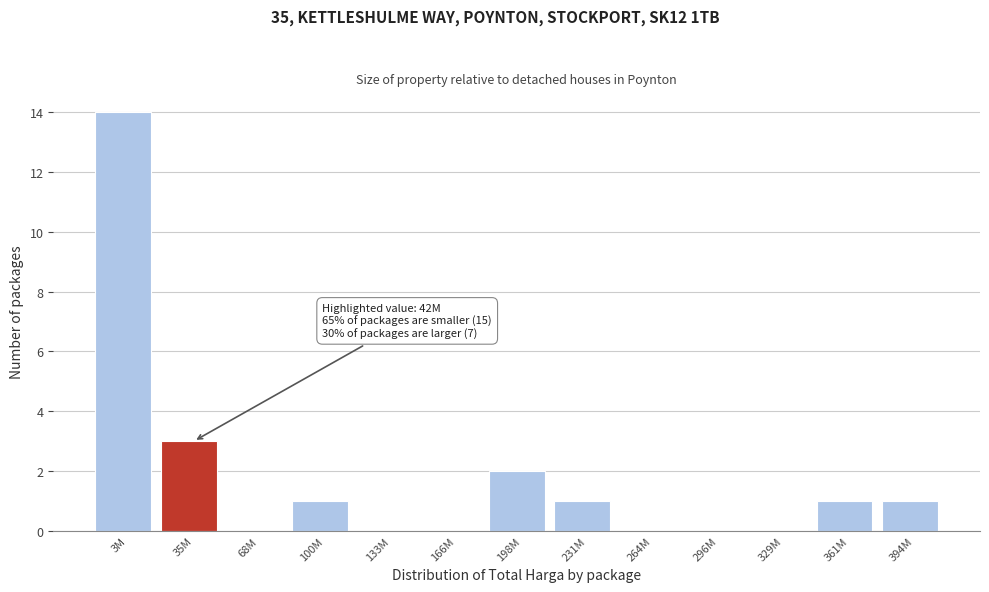

Reading right to left, list all the values displayed in this chart.

394M=1	361M=1	329M=0	296M=0	264M=0	231M=1	198M=2	166M=0	133M=0	100M=1	68M=0	35M=3	3M=14